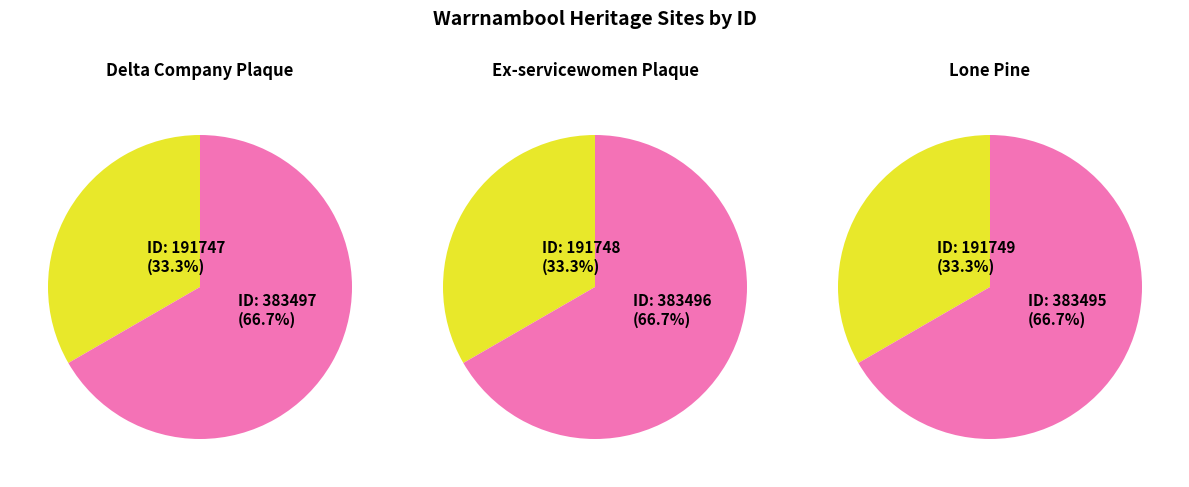

Does Warrnambool Ex-servicewomen Plaque represent more than half of the total?

No